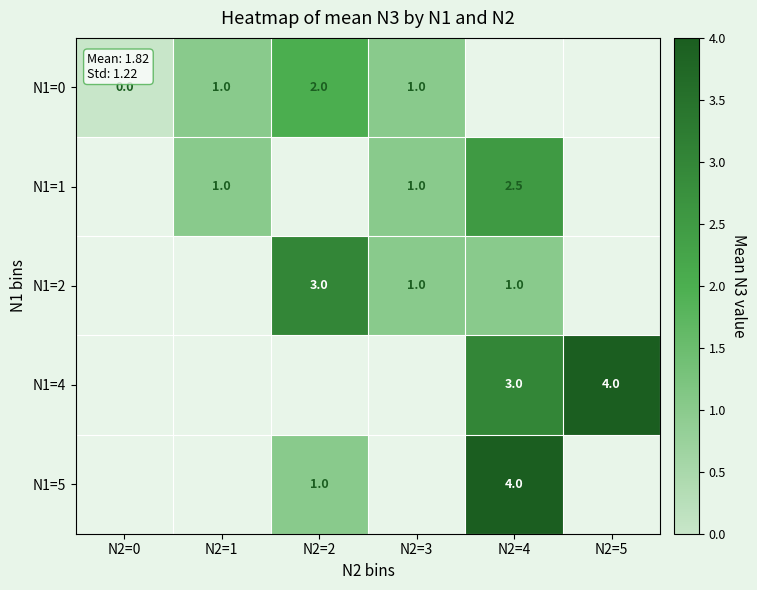

Is it true that N1=5 equals 1.5 at N2=4?

False